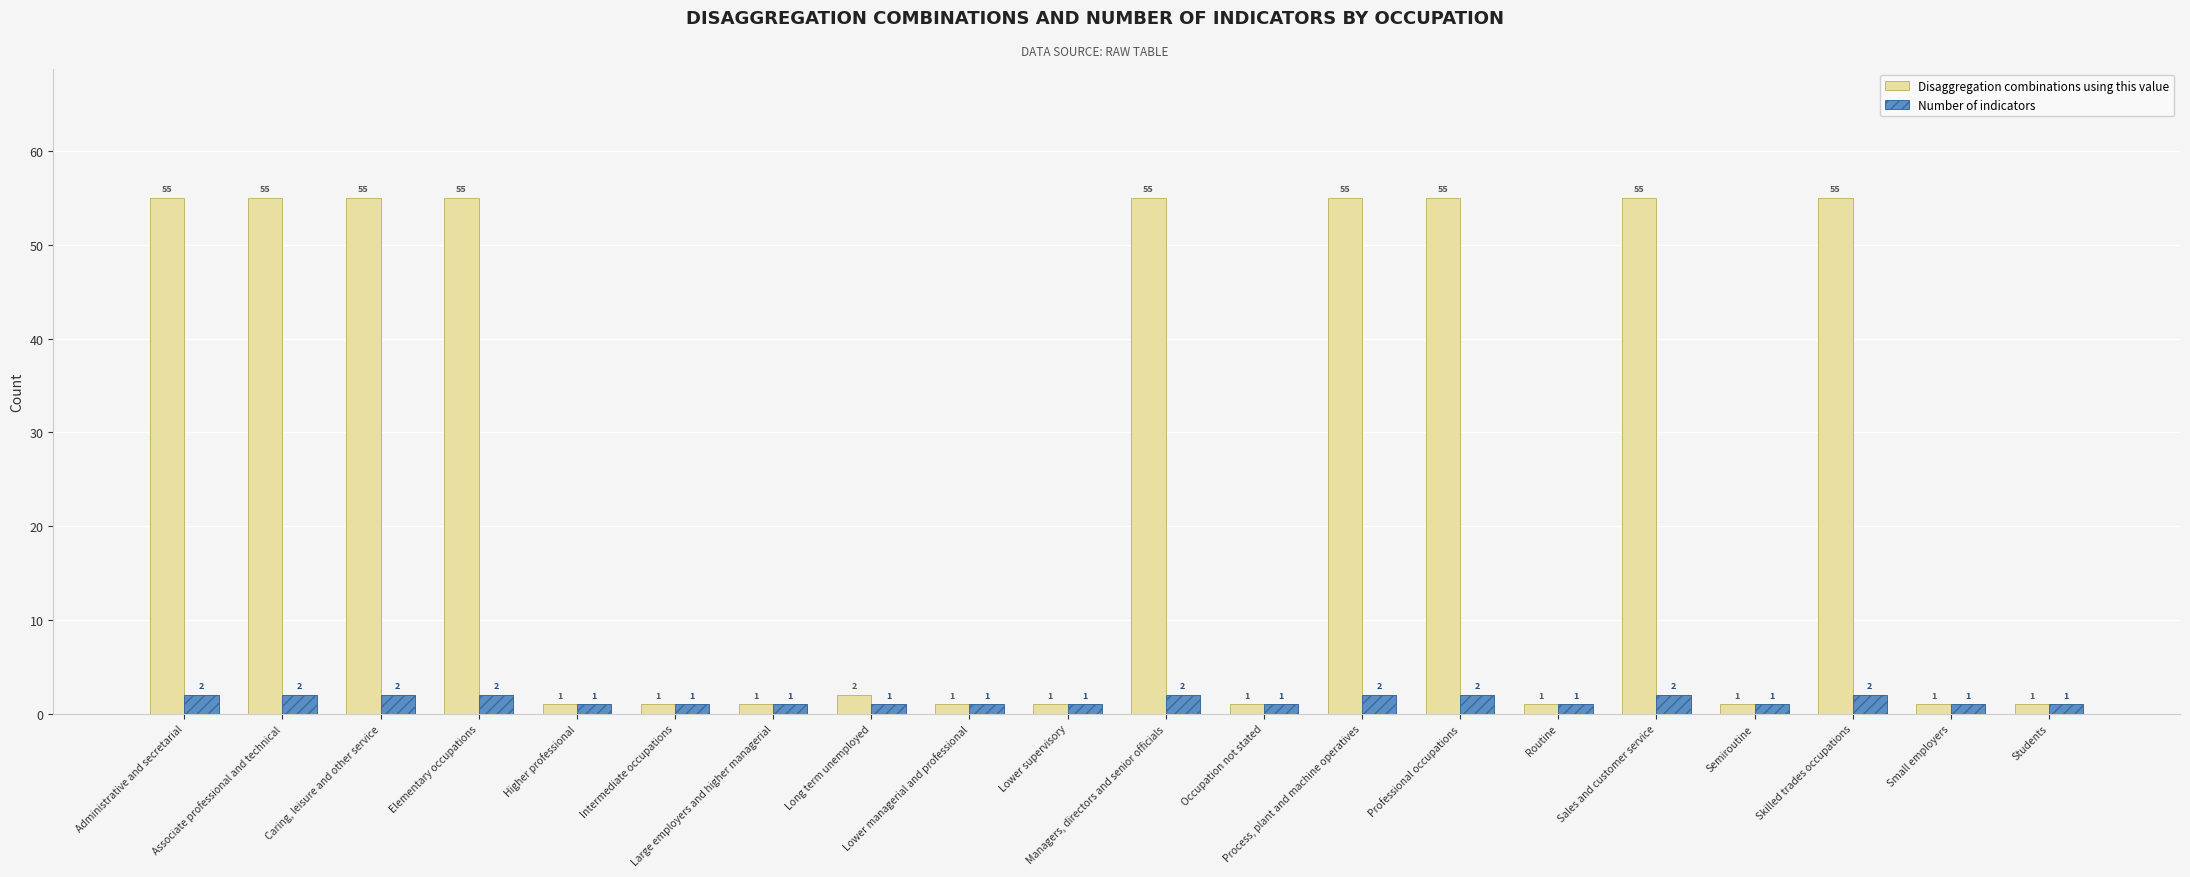

What is the maximum value shown in the chart?

55